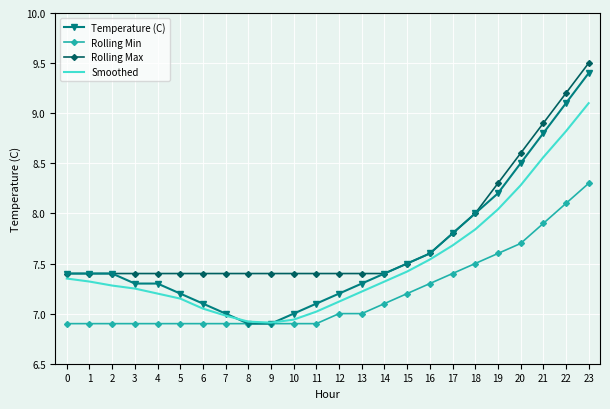

What is the approximate value of Temperature (C) at 11?

7.1